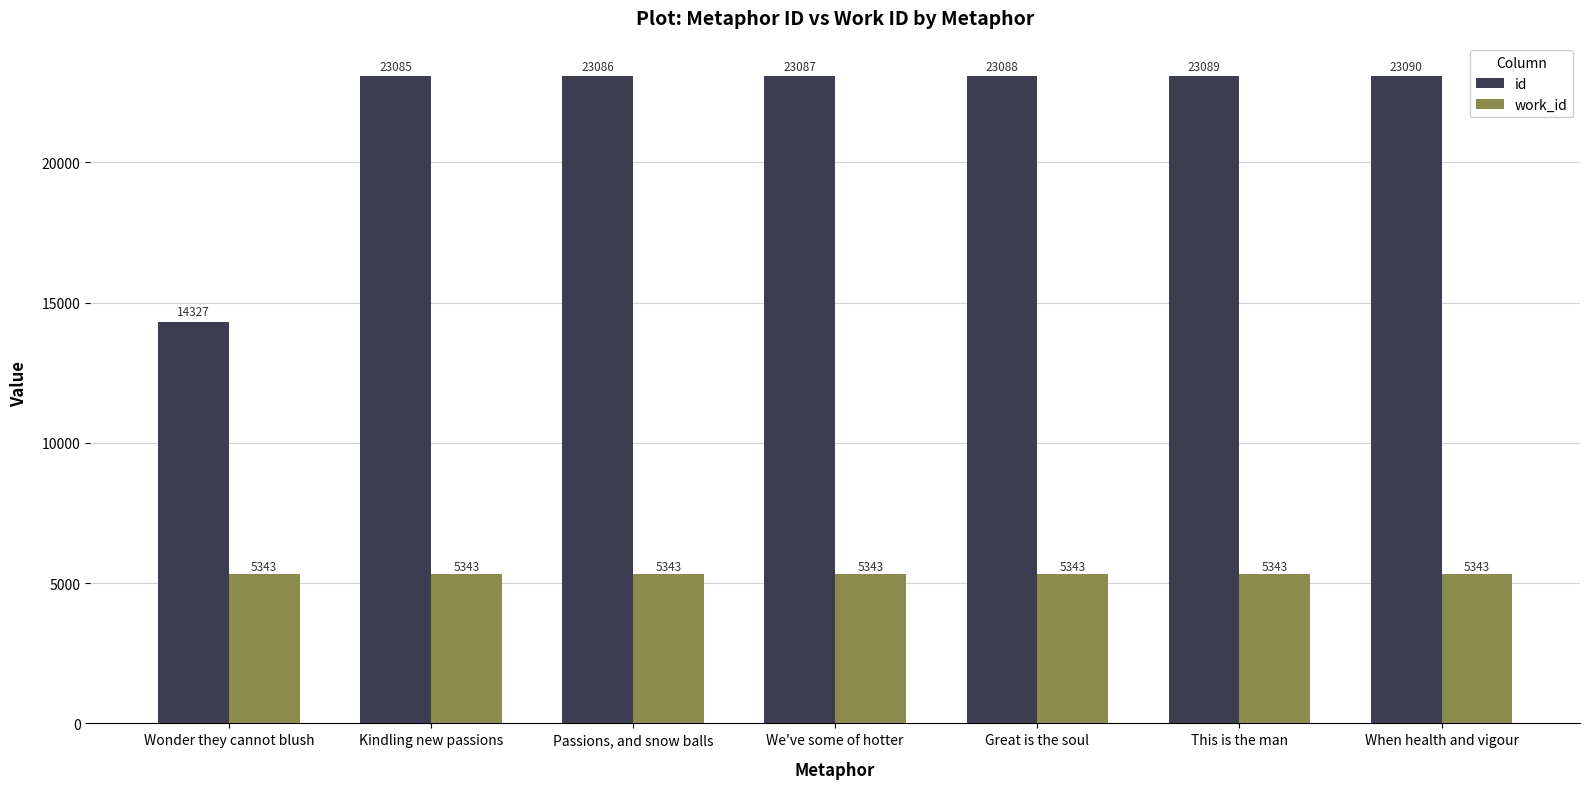

Rank the series by their average value, from highest to lowest.

id, work_id